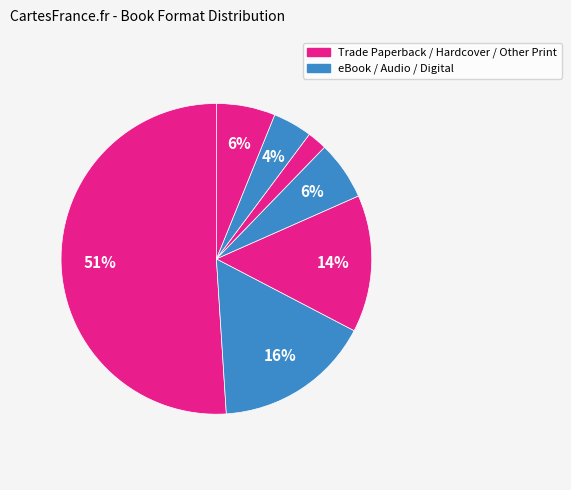

How many slices are in this pie chart?

7